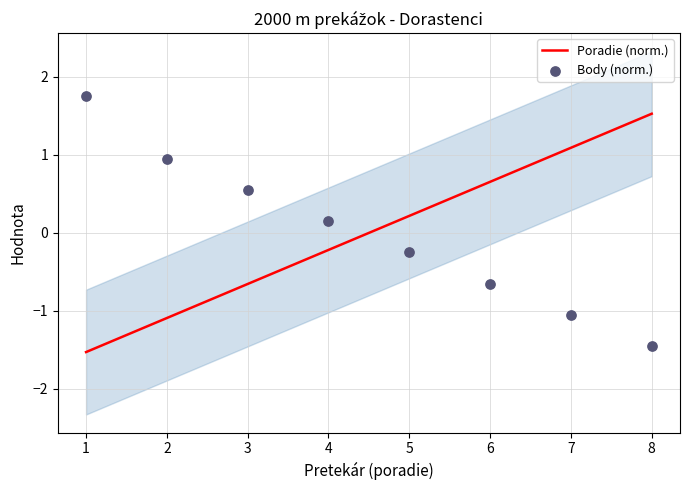

Which series has the widest spread of Y values?

Body (norm.)